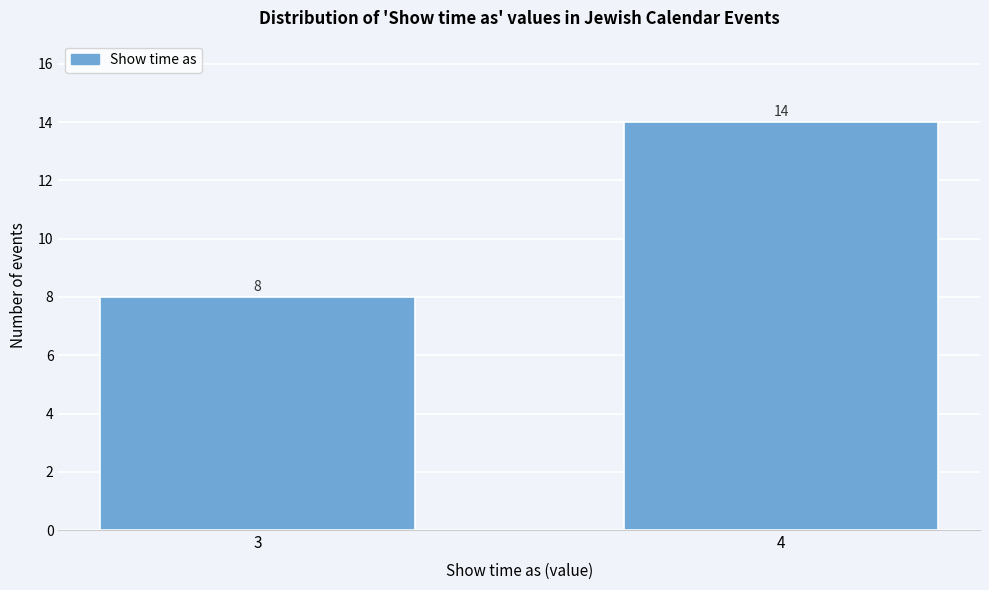

Reading left to right, transcribe all the data shown in this chart.

8	14